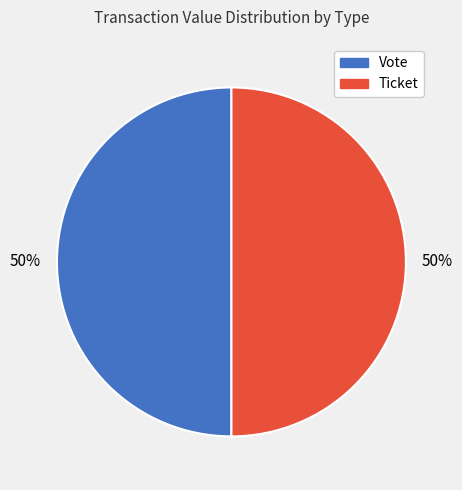

To the nearest percent, what is the combined percentage of Vote and Ticket?

100%